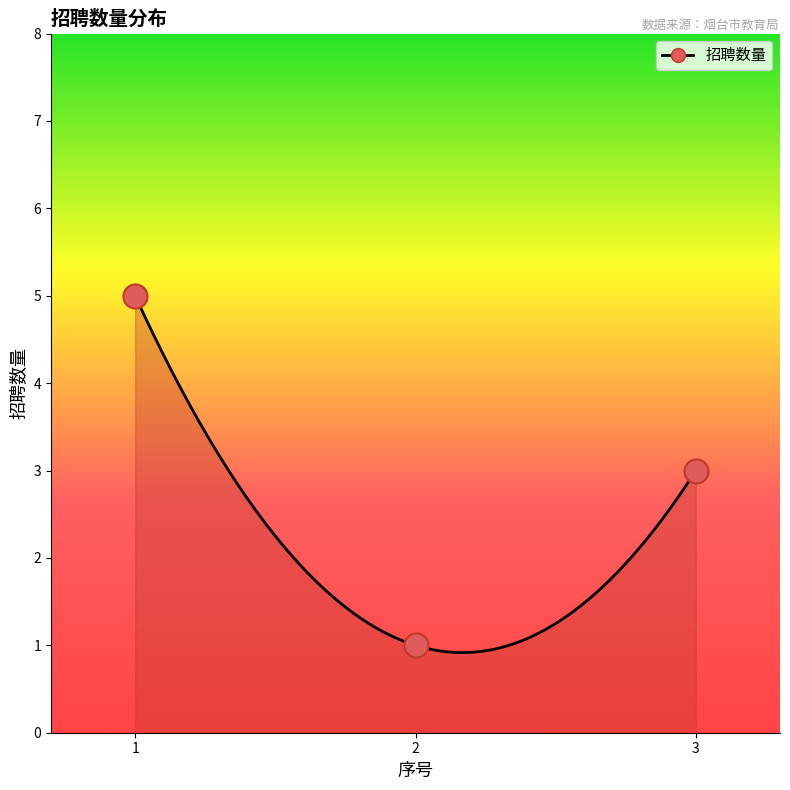

What is the ratio of the value at 2 to the value at 3?

0.3